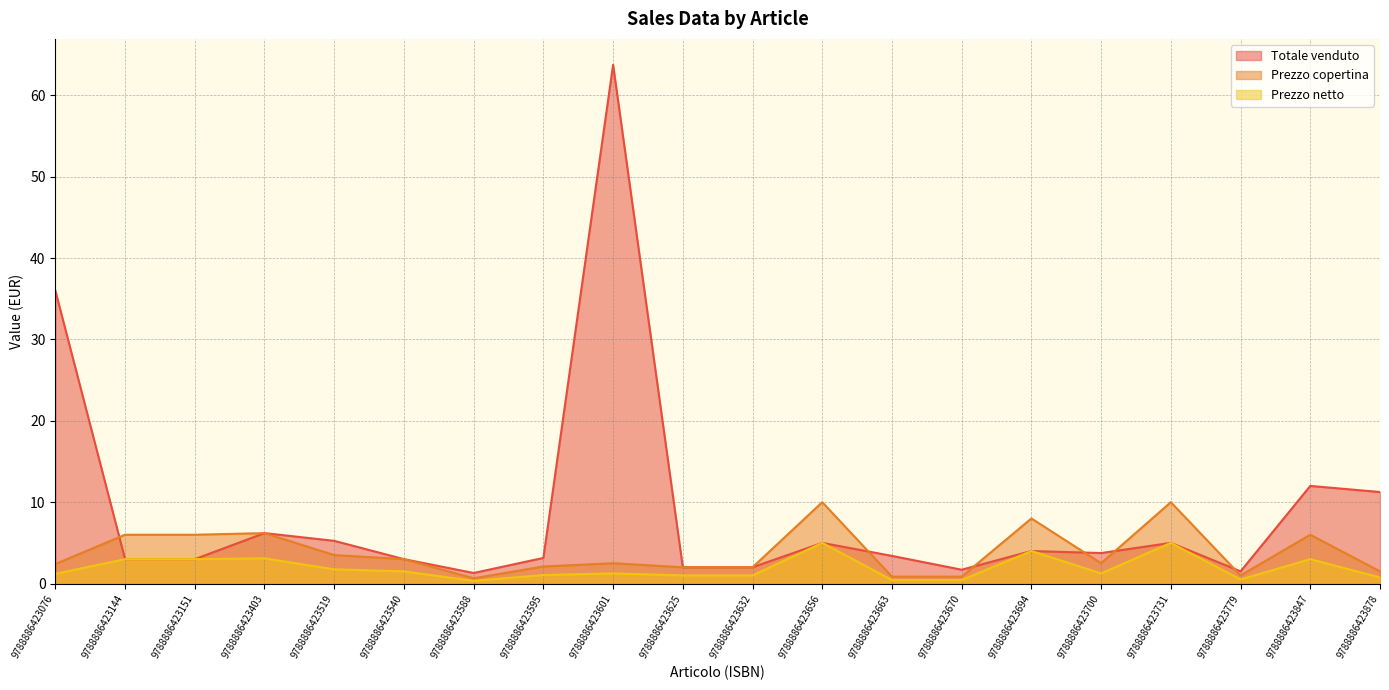

Reading left to right, extract all data points from this chart.

Totale venduto: 36.0	3.0	3.0	6.2	5.2	3.0	1.3	3.1	63.8	2.0	2.0	5.0	3.4	1.7	4.0	3.8	5.0	1.5	12.0	11.2
Prezzo copertina: 2.4	6.0	6.0	6.2	3.5	3.0	0.7	2.1	2.5	2.0	2.0	10.0	0.8	0.8	8.0	2.5	10.0	1.0	6.0	1.5
Prezzo netto: 1.2	3.0	3.0	3.1	1.8	1.5	0.3	1.1	1.2	1.0	1.0	5.0	0.4	0.4	4.0	1.2	5.0	0.5	3.0	0.8